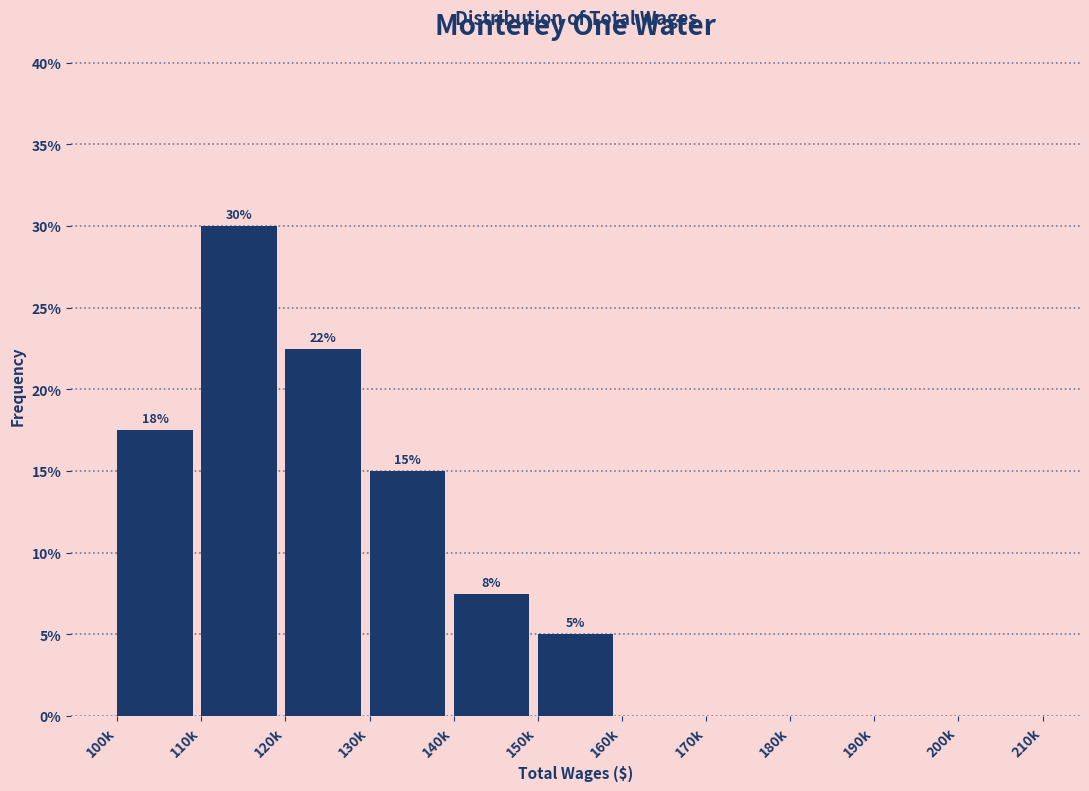

True or false: the data shows 7.5 at 140k.

True